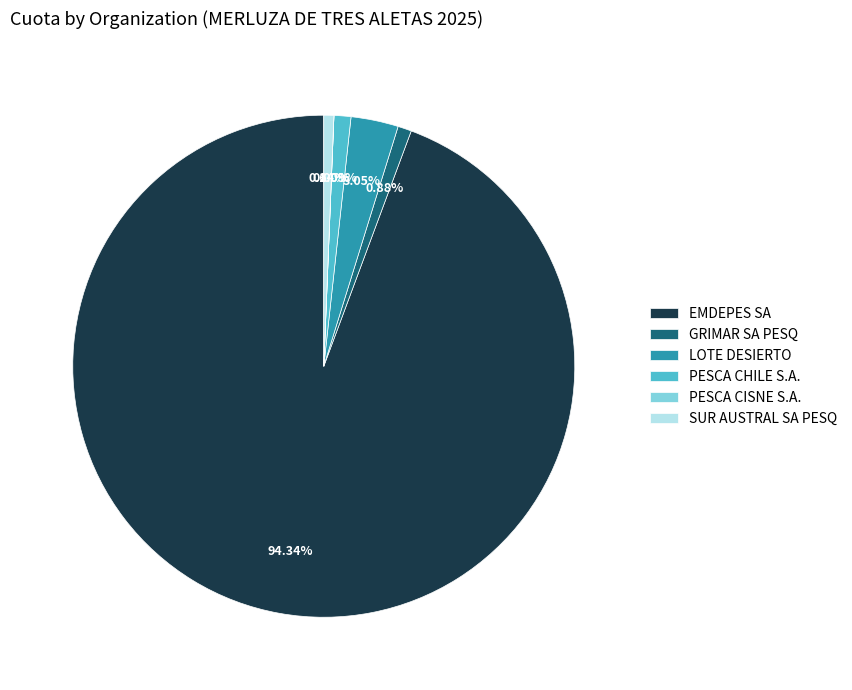

Which slice is the largest?

EMDEPES SA